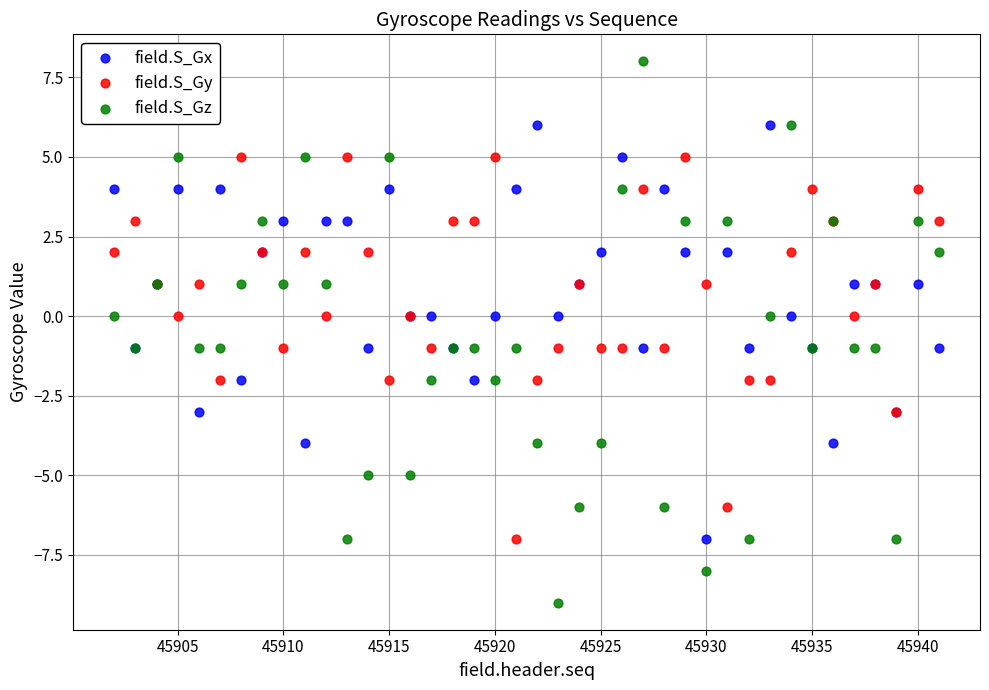

Which series has the widest spread of Y values?

field.S_Gz